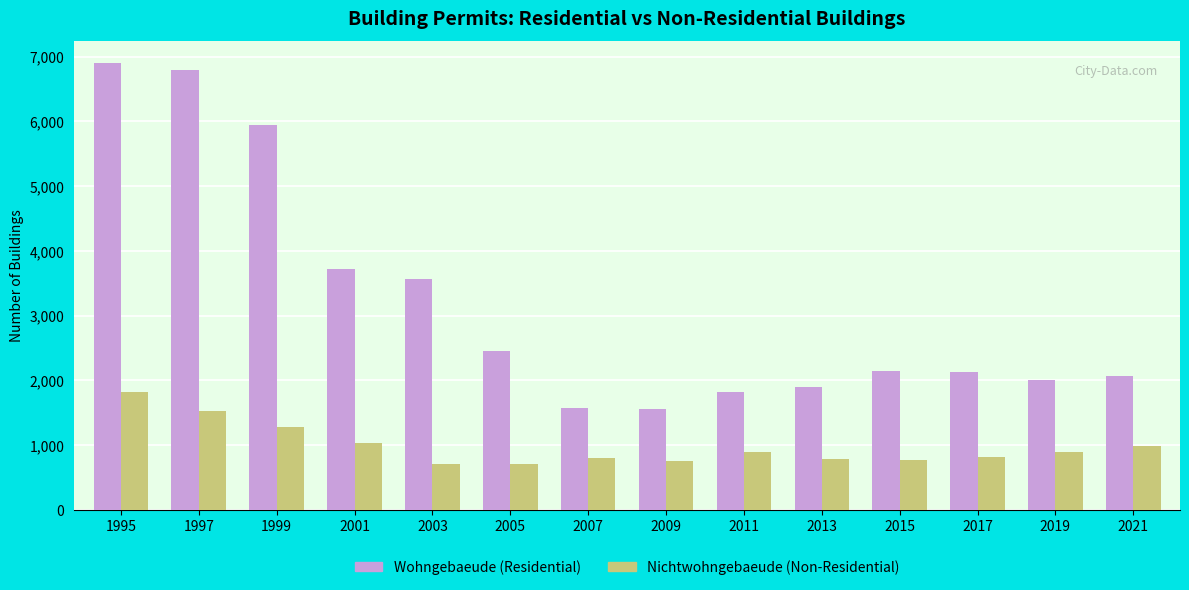

Is it true that Nichtwohngebaeude (Non-Residential) equals 817 at 2017?

True